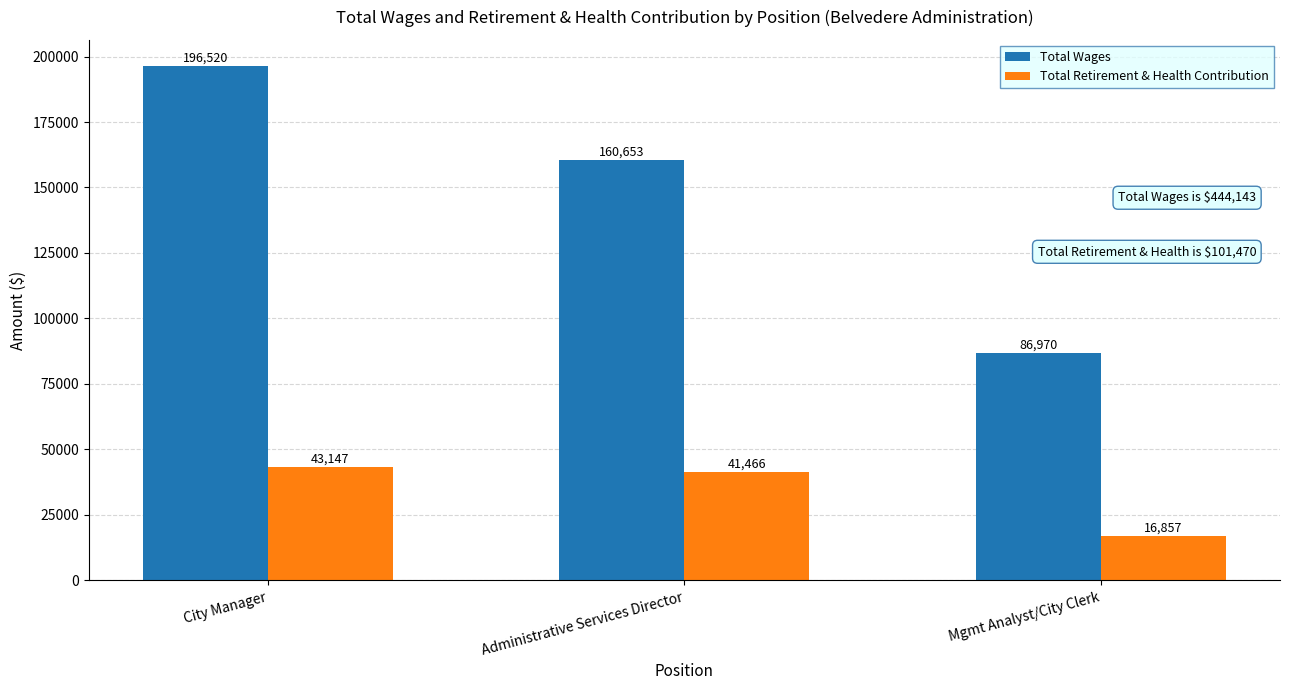

Reading right to left, extract all data points from this chart.

Total Wages: 86970	160653	196520
Total Retirement & Health Contribution: 16857	41466	43147